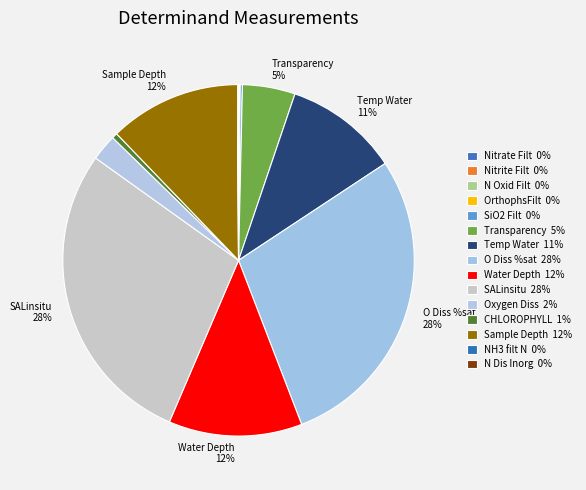

Which slice is the smallest?

NH3 filt N